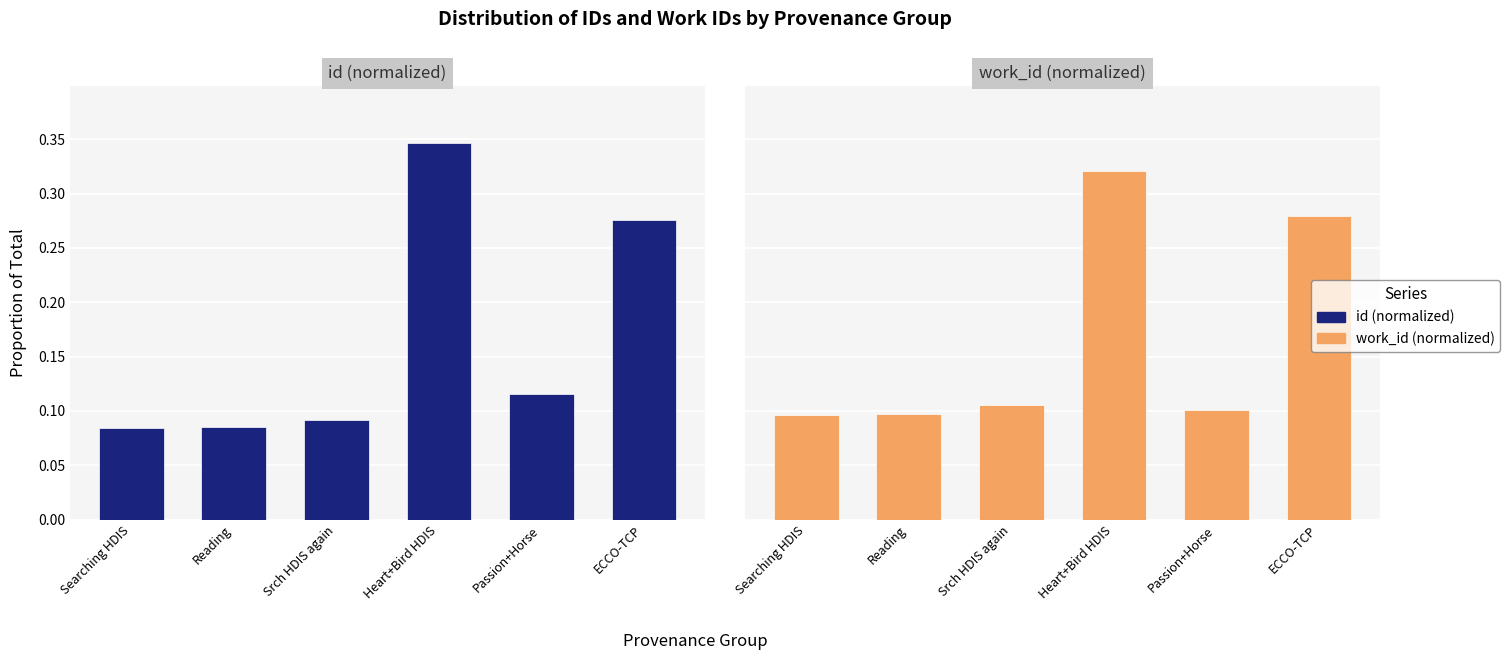

Is it true that id (normalized) equals 0.3 at Heart+Bird HDIS?

True